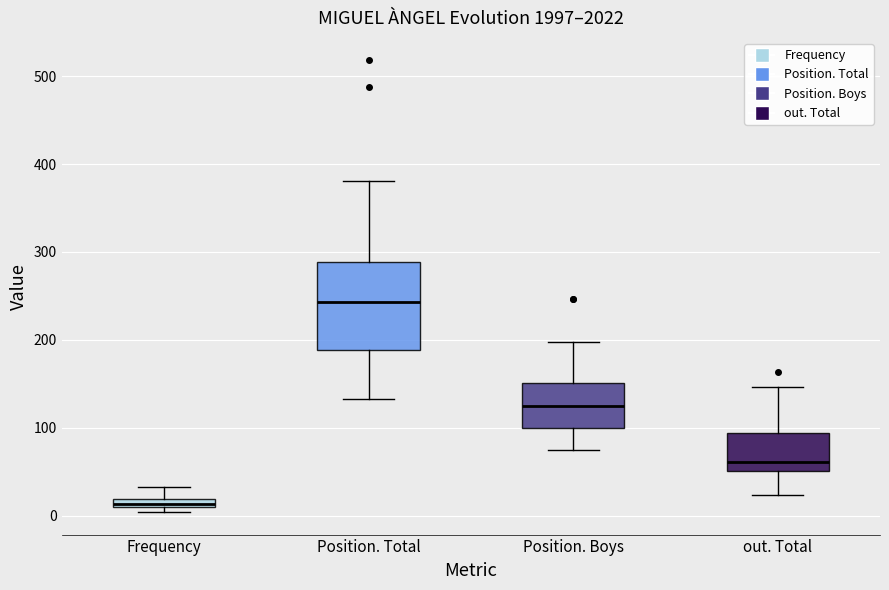

Where does the upper whisker of the box for Position. Total end on the y-axis? The values are not printed on the chart, so give them approximately, as read against the axis.

380